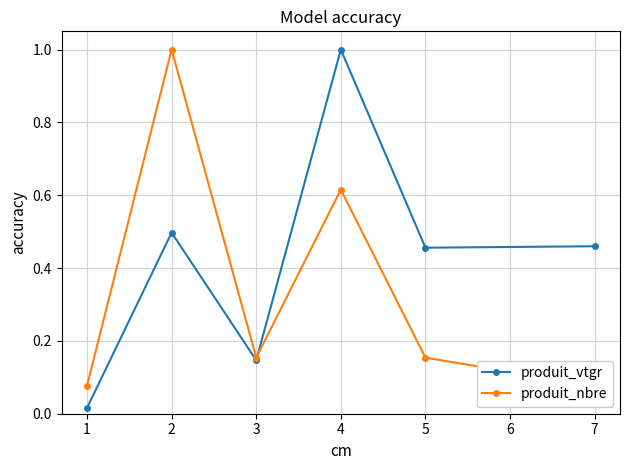

Where is the first local maximum for produit_vtgr?

2